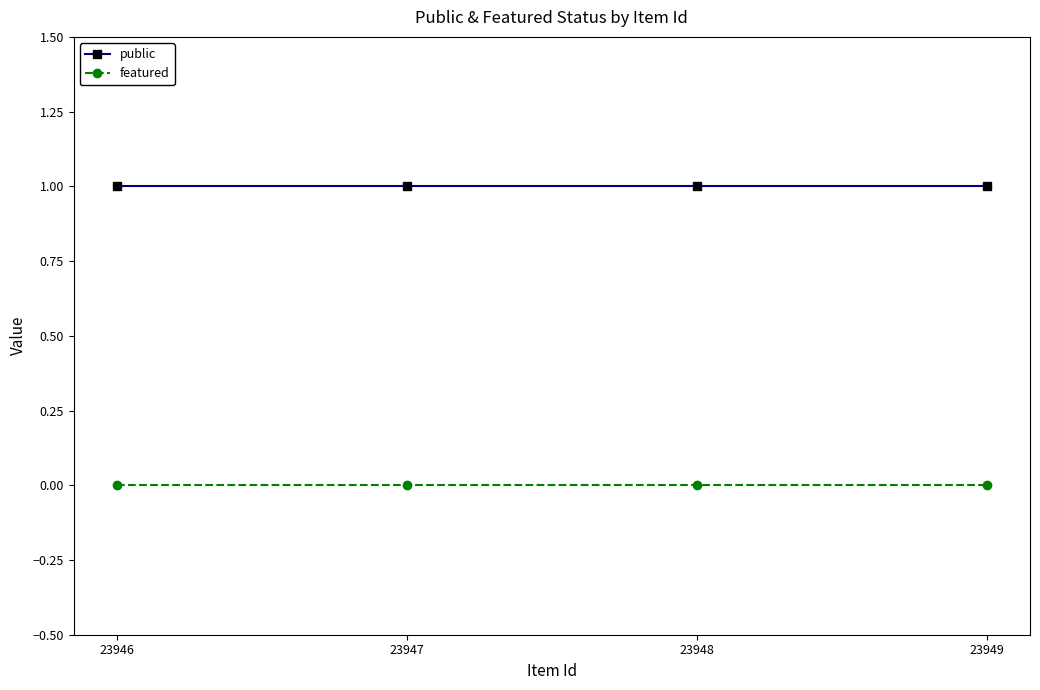

True or false: public and featured intersect in this chart.

False